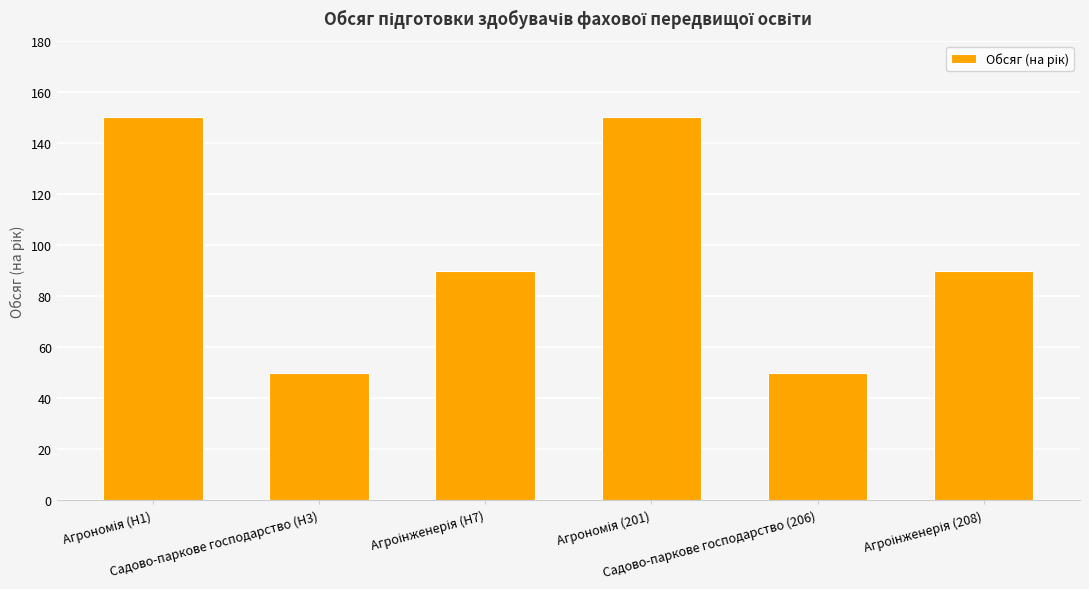

What is the sum of all values?

580